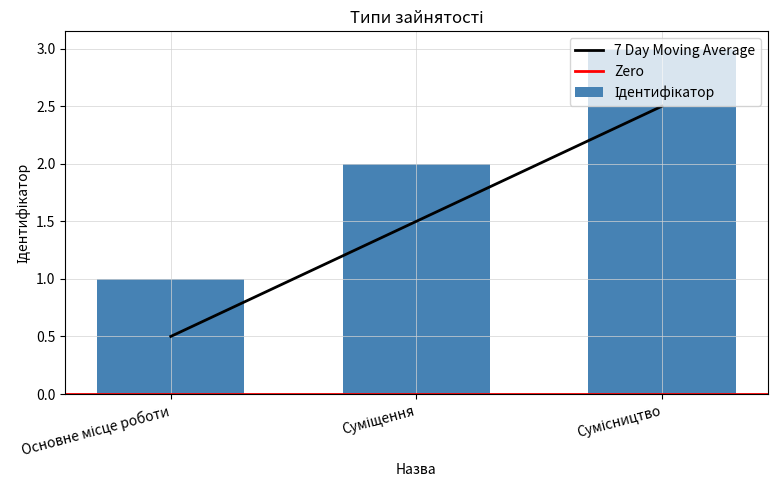

The value at Сумісництво is 2.5. True or false?

True